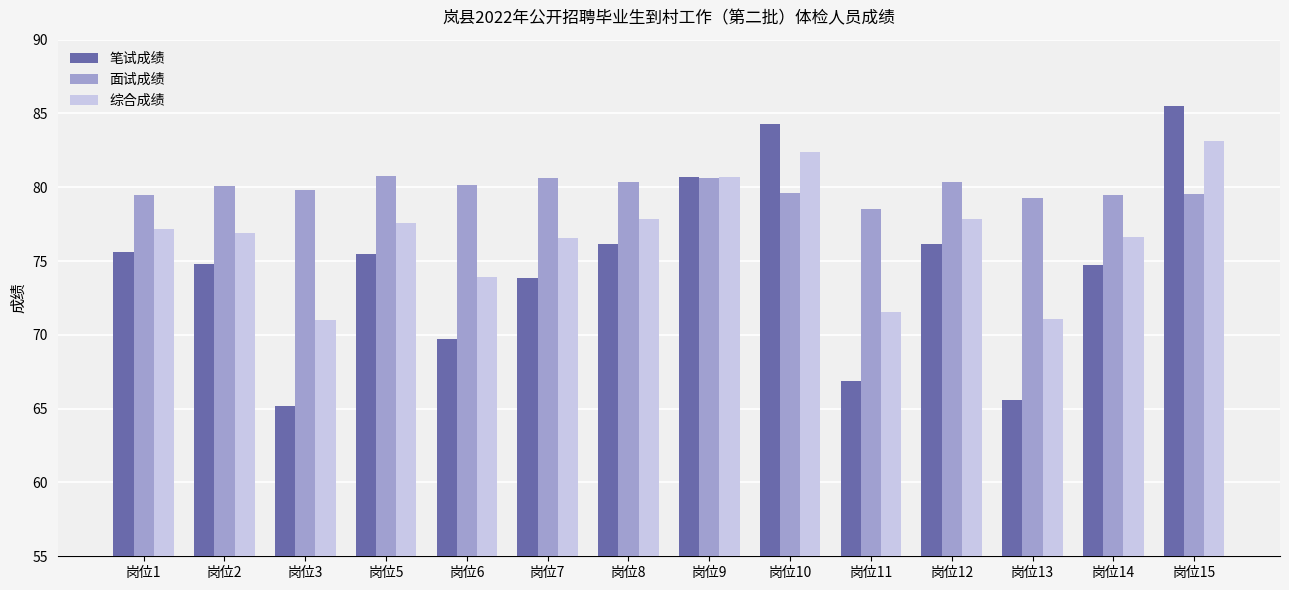

At which category does the chart reach its minimum across all series?

岗位3